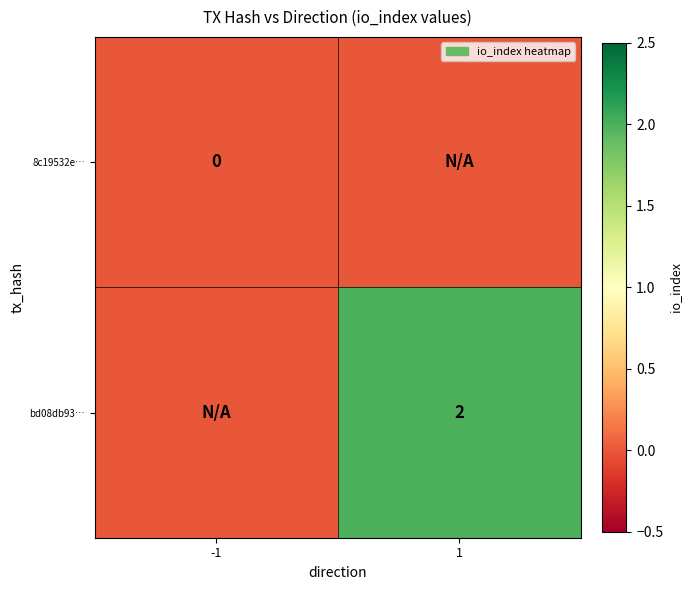

What is the sum of the bd08db93… values at 1 and -1?

2